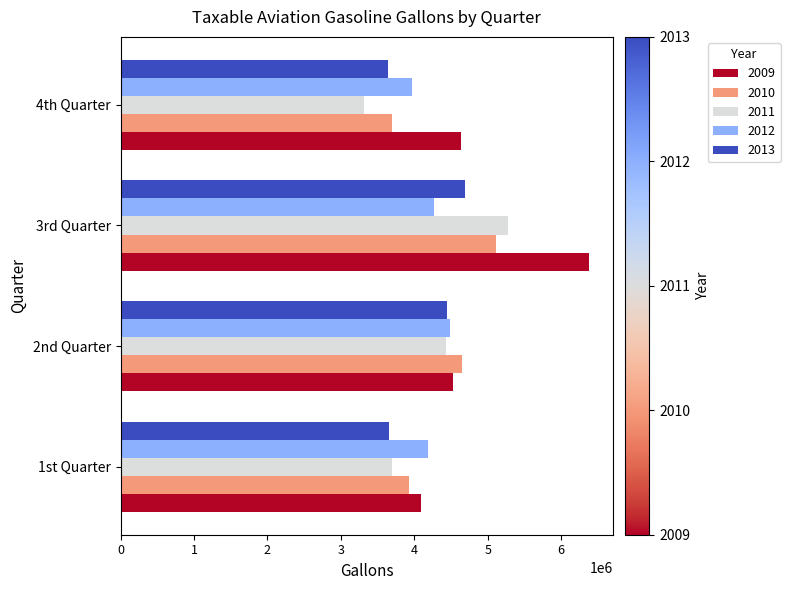

Between 2nd Quarter and 3rd Quarter, which series saw the biggest shift?

2009